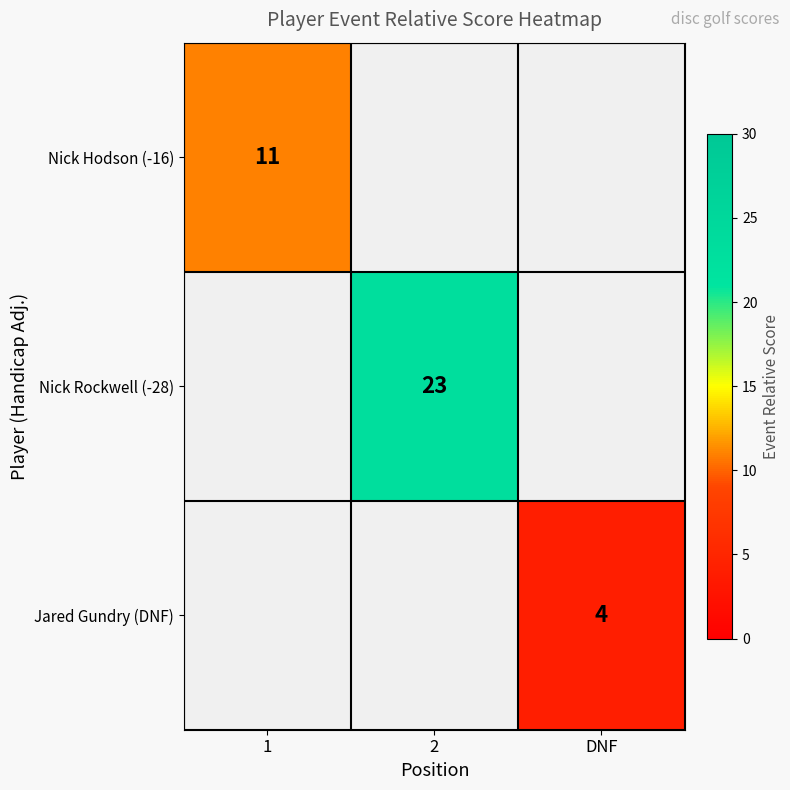

The value of Jared Gundry (DNF) at DNF is 1. True or false?

False